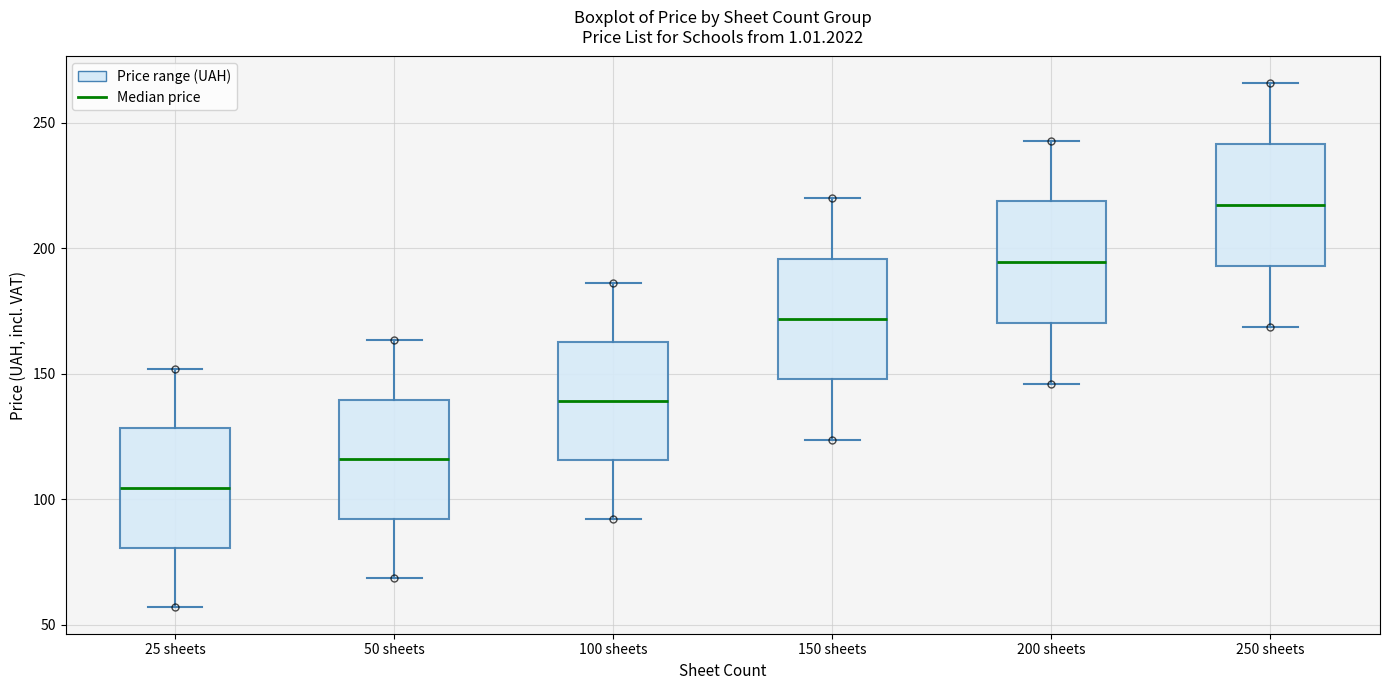

Which box's median line is the lowest?

25 sheets